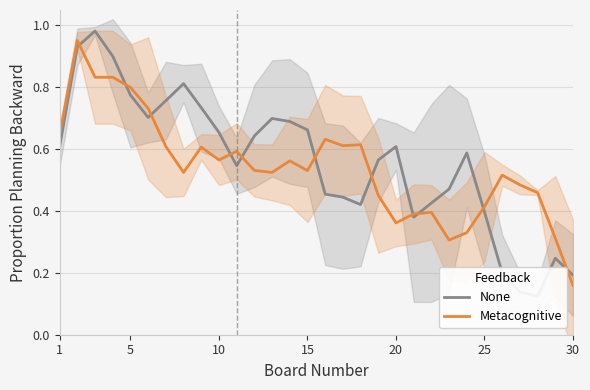

Does the chart have visible grid lines?

Yes